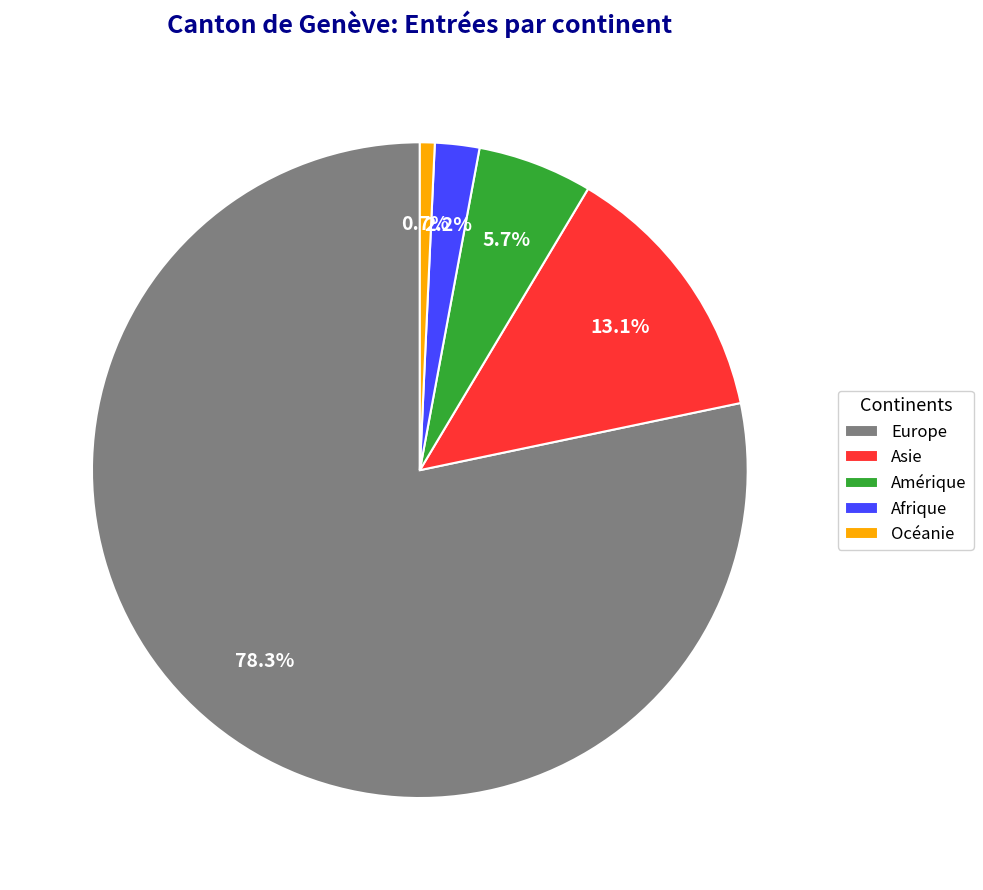

To the nearest percent, what portion does Asie represent?

13%